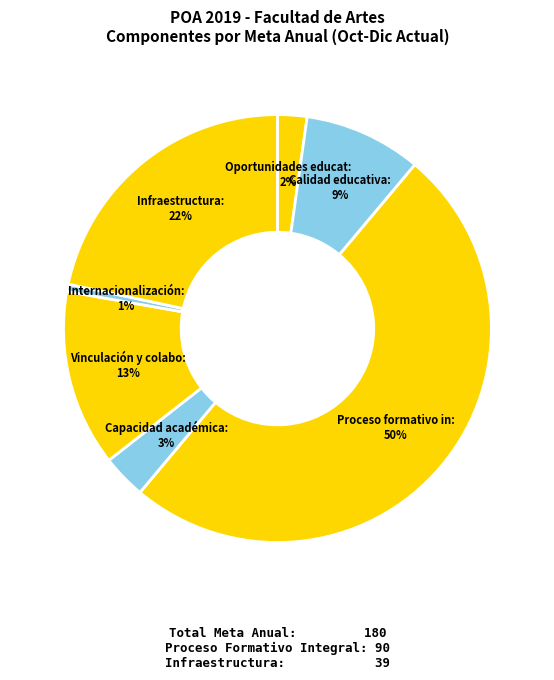

How many segments does this pie chart have?

7